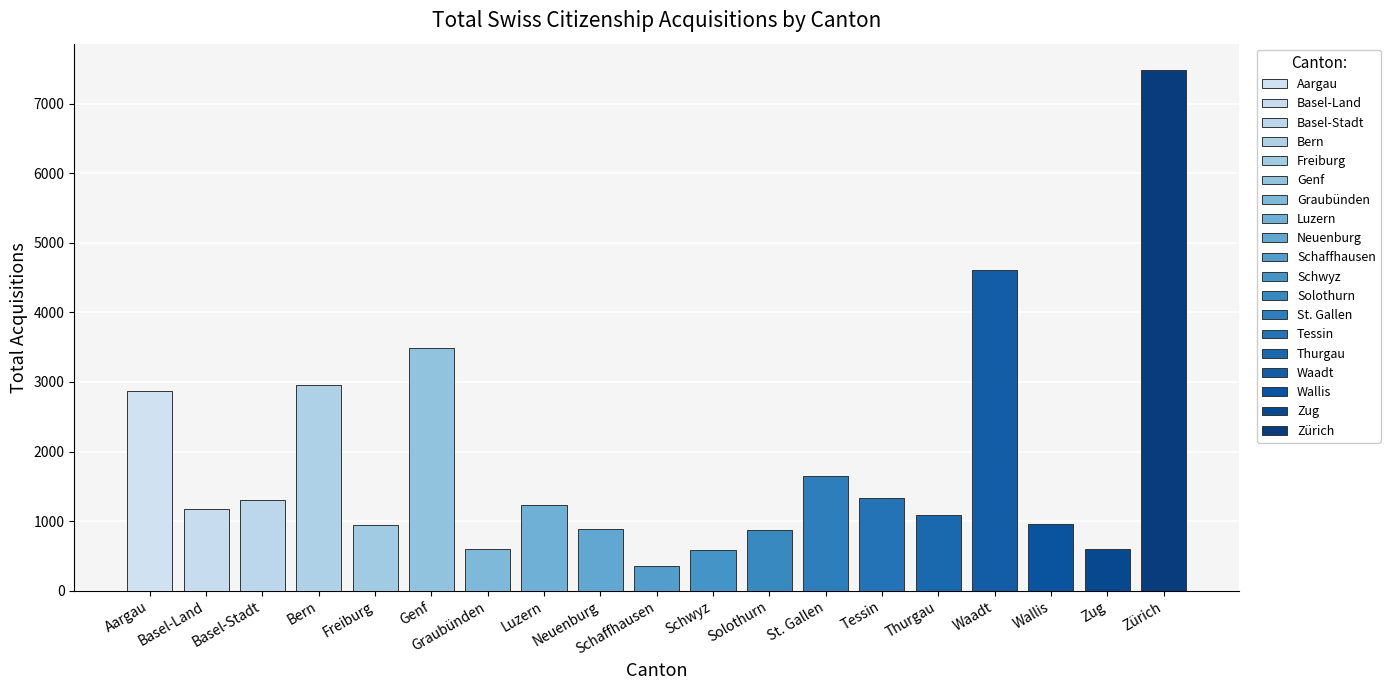

Reading left to right, what are all the values shown in this chart?

2876	1171	1309	2952	946	3482	597	1231	888	348	578	871	1641	1338	1090	4613	952	605	7490